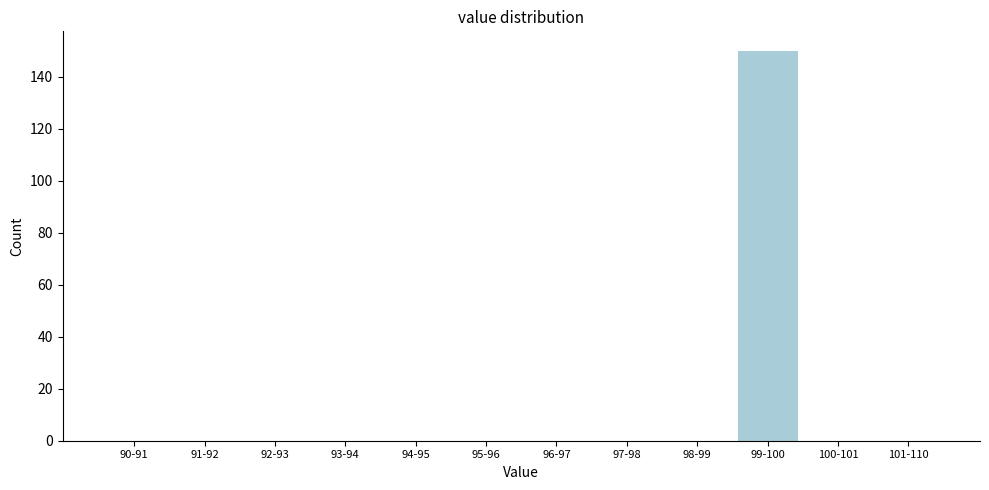

Reading left to right, extract all data points from this chart.

90-91=0	91-92=0	92-93=0	93-94=0	94-95=0	95-96=0	96-97=0	97-98=0	98-99=0	99-100=150	100-101=0	101-110=0